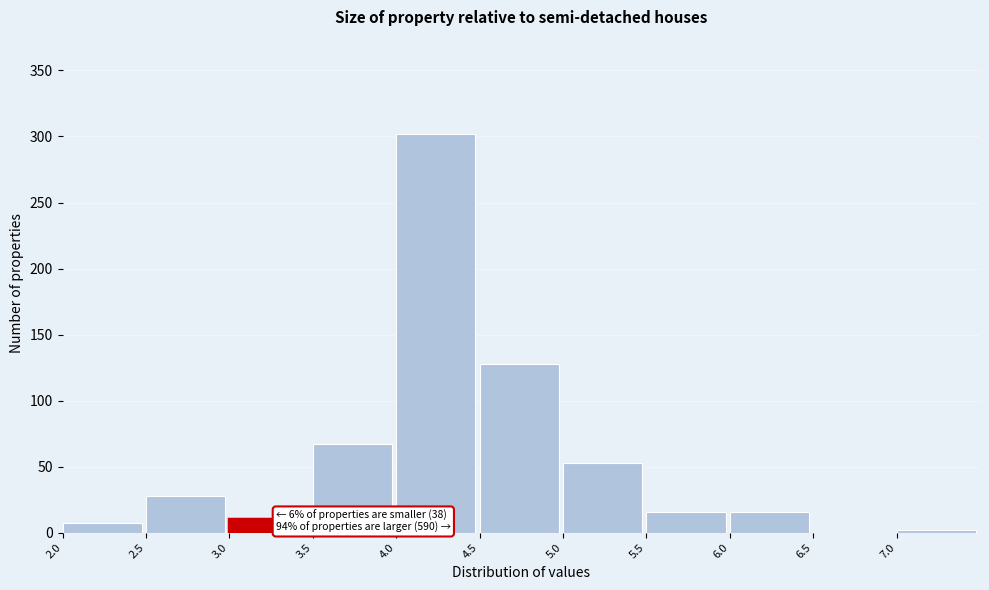

Which range on the x-axis has the tallest bar?

4.0 to 4.5